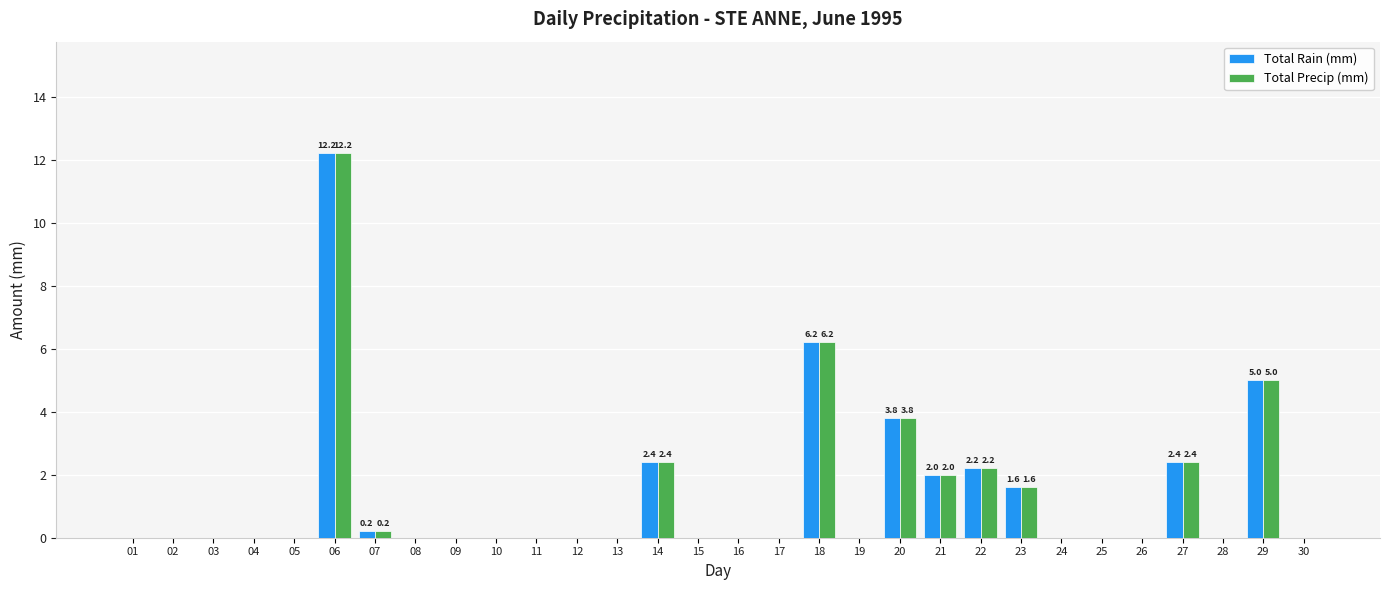

Reading left to right, transcribe all the data shown in this chart.

Total Rain (mm): 0.0	0.0	0.0	0.0	0.0	12.2	0.2	0.0	0.0	0.0	0.0	0.0	0.0	2.4	0.0	0.0	0.0	6.2	0.0	3.8	2.0	2.2	1.6	0.0	0.0	0.0	2.4	0.0	5.0	0.0
Total Precip (mm): 0.0	0.0	0.0	0.0	0.0	12.2	0.2	0.0	0.0	0.0	0.0	0.0	0.0	2.4	0.0	0.0	0.0	6.2	0.0	3.8	2.0	2.2	1.6	0.0	0.0	0.0	2.4	0.0	5.0	0.0